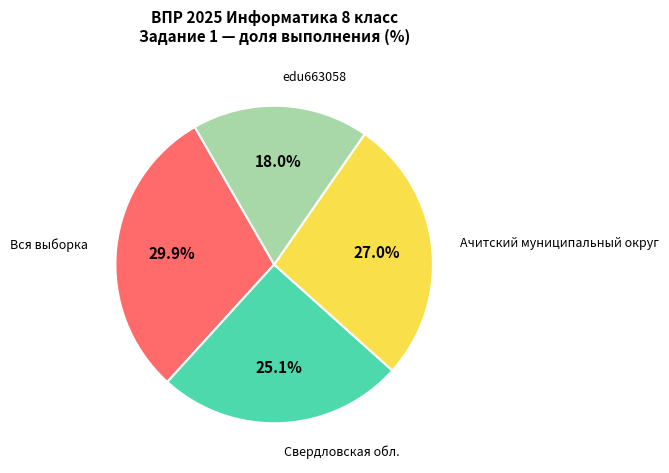

Is there a majority slice in this chart?

No